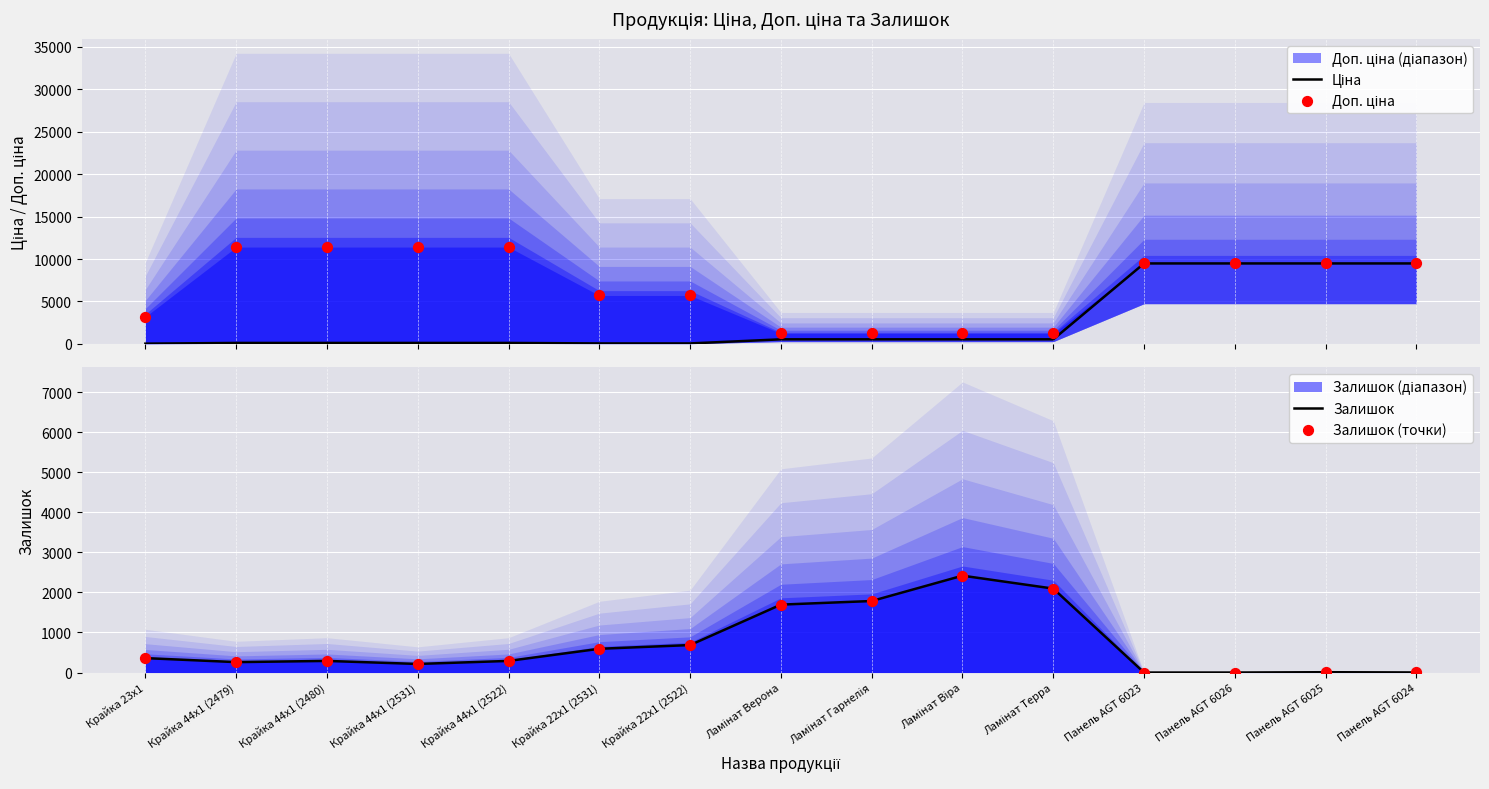

At how many categories does at least one series exceed 11125?

4